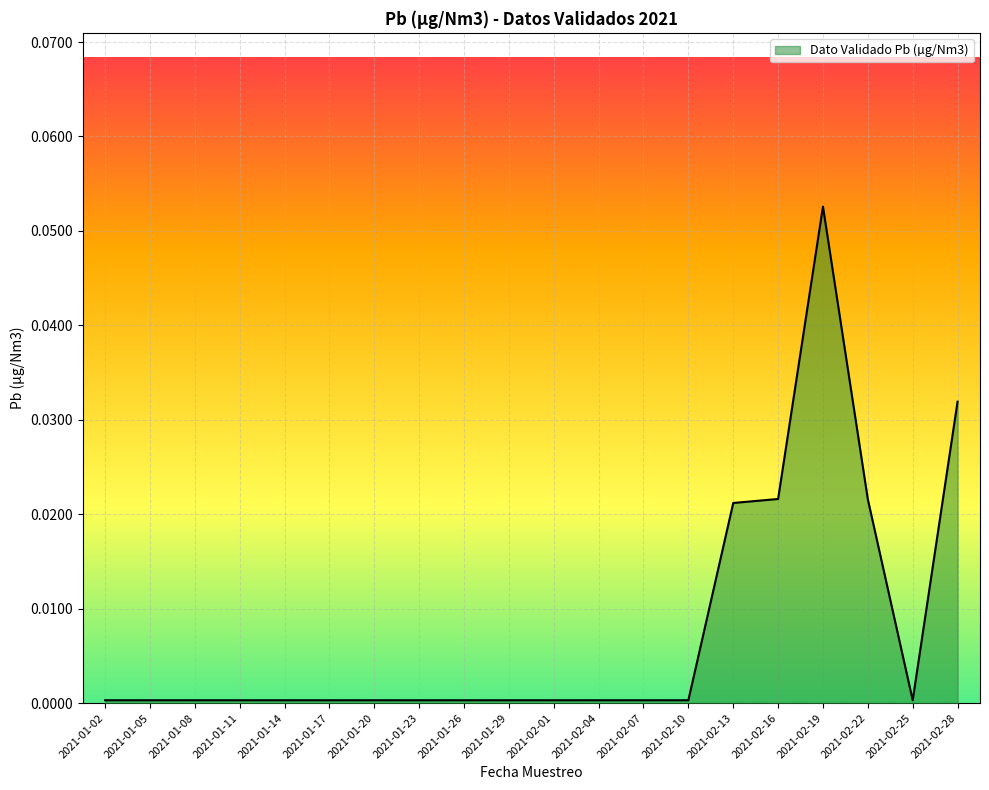

Which label corresponds to the largest value in the chart?

2021-02-19